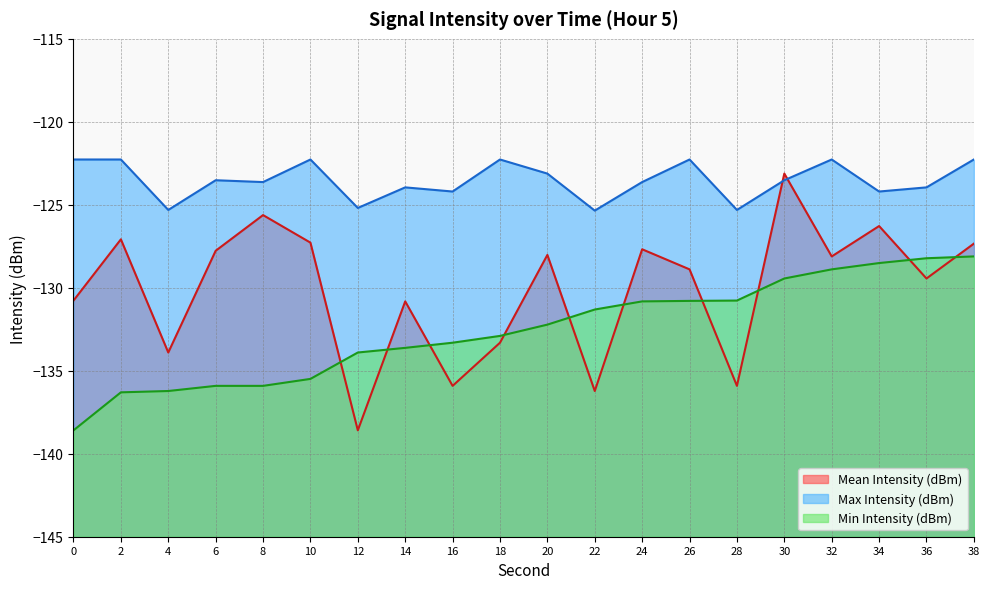

Reading left to right, extract all data points from this chart.

Mean Intensity (dBm): -130.8	-127.1	-133.9	-127.8	-125.6	-127.3	-138.6	-130.8	-135.9	-133.3	-128.0	-136.2	-127.7	-128.9	-135.9	-123.1	-128.1	-126.3	-129.4	-127.3
Max Intensity (dBm): -122.3	-122.3	-125.3	-123.5	-123.6	-122.3	-125.2	-124.0	-124.2	-122.3	-123.1	-125.3	-123.6	-122.3	-125.3	-123.5	-122.3	-124.2	-124.0	-122.3
Min Intensity (dBm): -138.6	-136.3	-136.2	-135.9	-135.9	-135.5	-133.9	-133.6	-133.3	-132.9	-132.2	-131.3	-130.8	-130.8	-130.8	-129.4	-128.9	-128.5	-128.2	-128.1